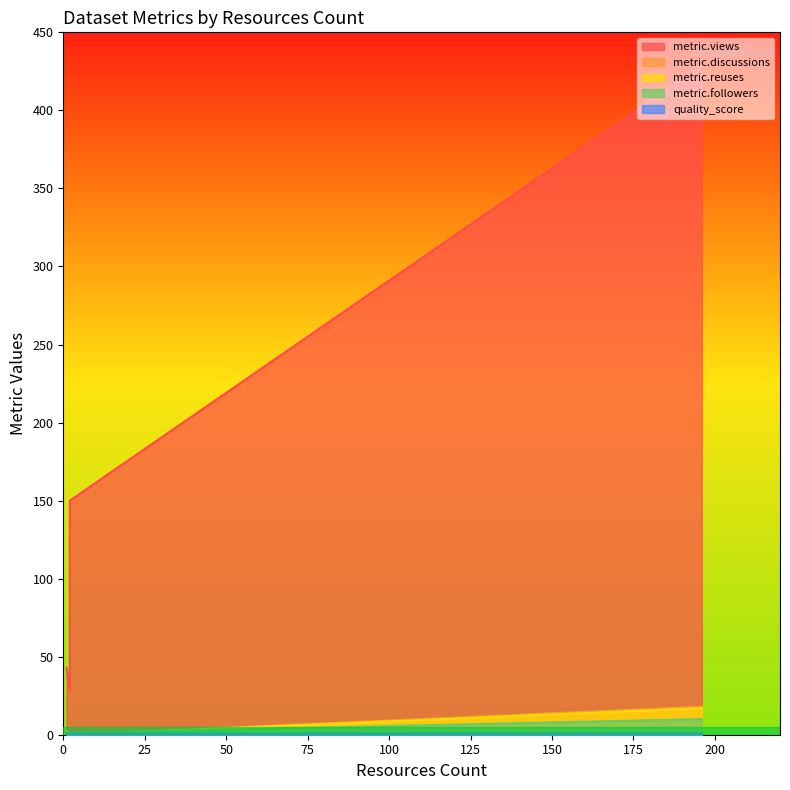

What is the maximum value for metric.discussions?

18.0